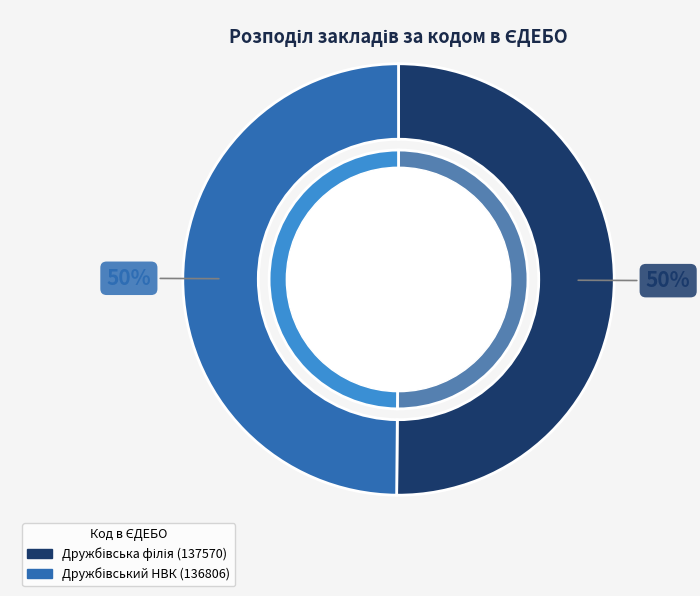

Rank the categories by value from lowest to highest.

Дружбівський НВК: ЗОШ І-ІІІ ст. - ДНЗ, Дружбівська філія Дружбівського НВК: ЗОШ